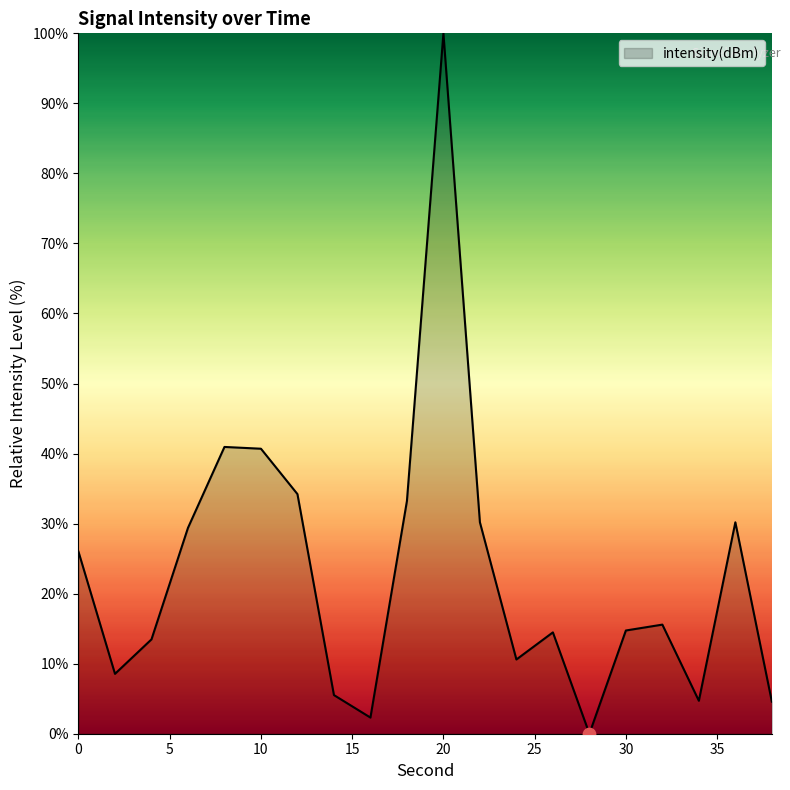

What is the greatest value displayed?

100.0